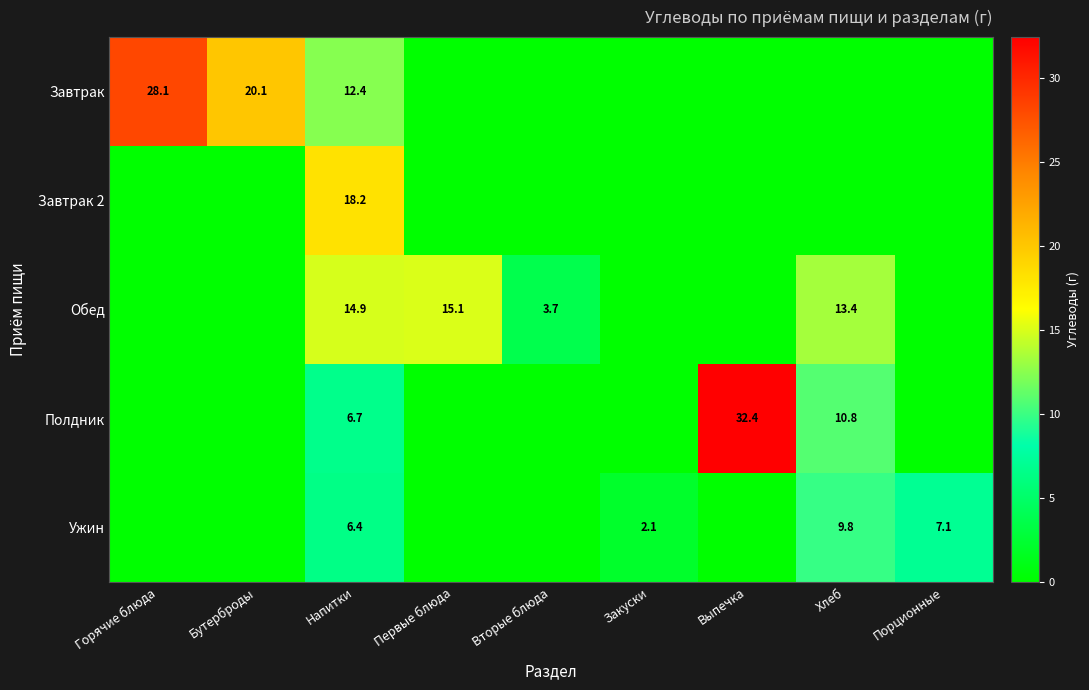

Is it true that Ужин equals 13.1 at Хлеб?

False